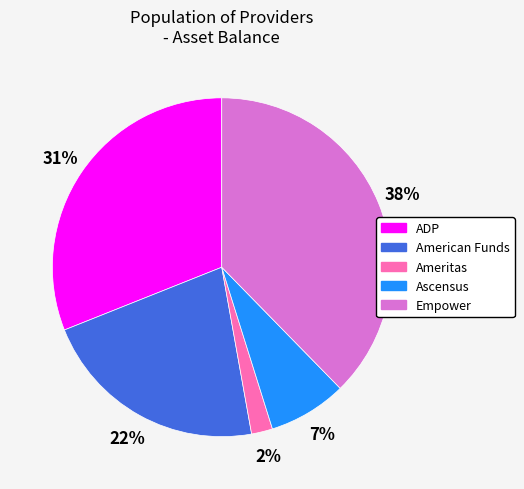

Count the number of slices in the pie.

5